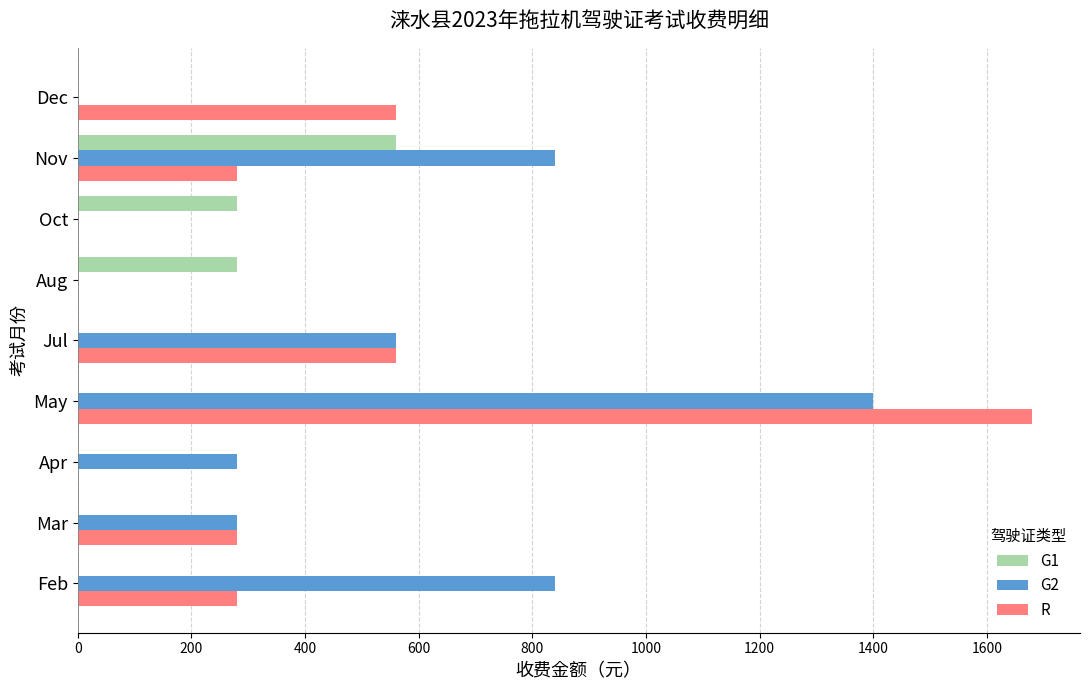

How many G1 values are between 0 and 280?

8